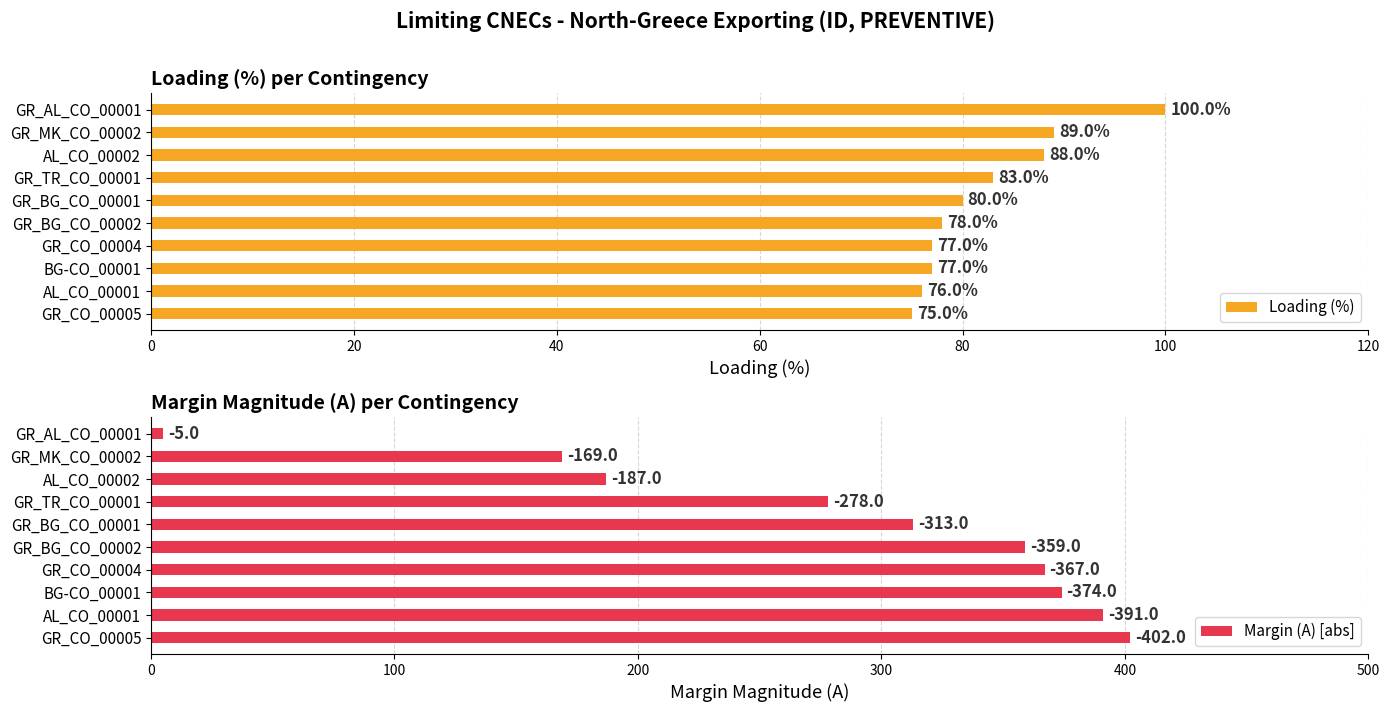

Is it true that Loading (%) equals 123 at AL_CO_00002?

False